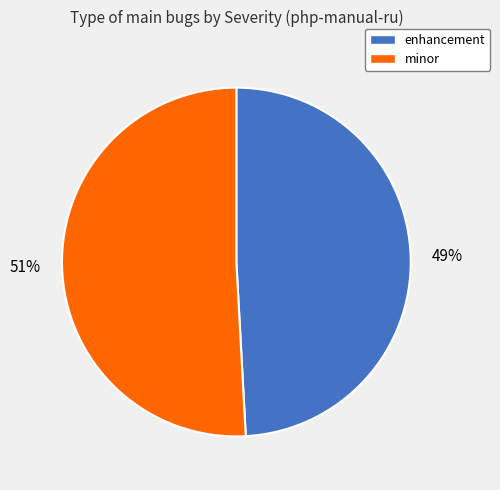

The 49% slice represents 49% of the pie. True or false?

True